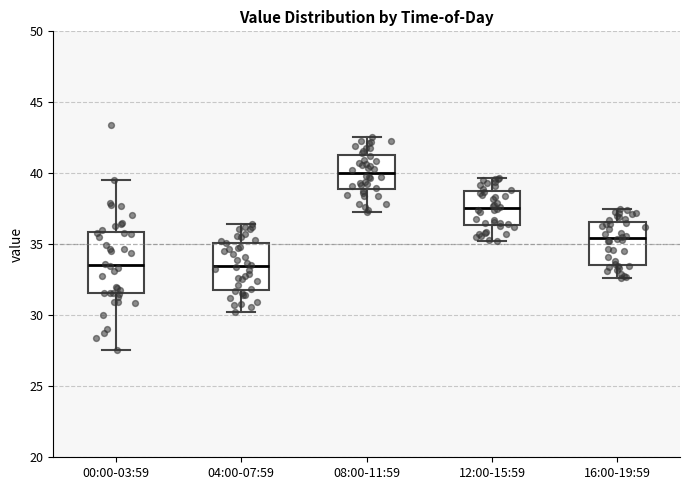

Reading left to right, read every box against the y-axis: the position of its median line, the range the box covers, and the ends of its whiskers. The values are not printed on the chart, so give them approximately, as read against the axis.

00:00-03:59: median 33.5, box 31.5 to 36.0, whiskers 27.5 to 39.5
04:00-07:59: median 33.5, box 32.0 to 35.0, whiskers 30.5 to 36.5
08:00-11:59: median 40.0, box 39.0 to 41.5, whiskers 37.5 to 42.5
12:00-15:59: median 37.5, box 36.5 to 38.5, whiskers 35.0 to 39.5
16:00-19:59: median 35.5, box 33.5 to 36.5, whiskers 32.5 to 37.5